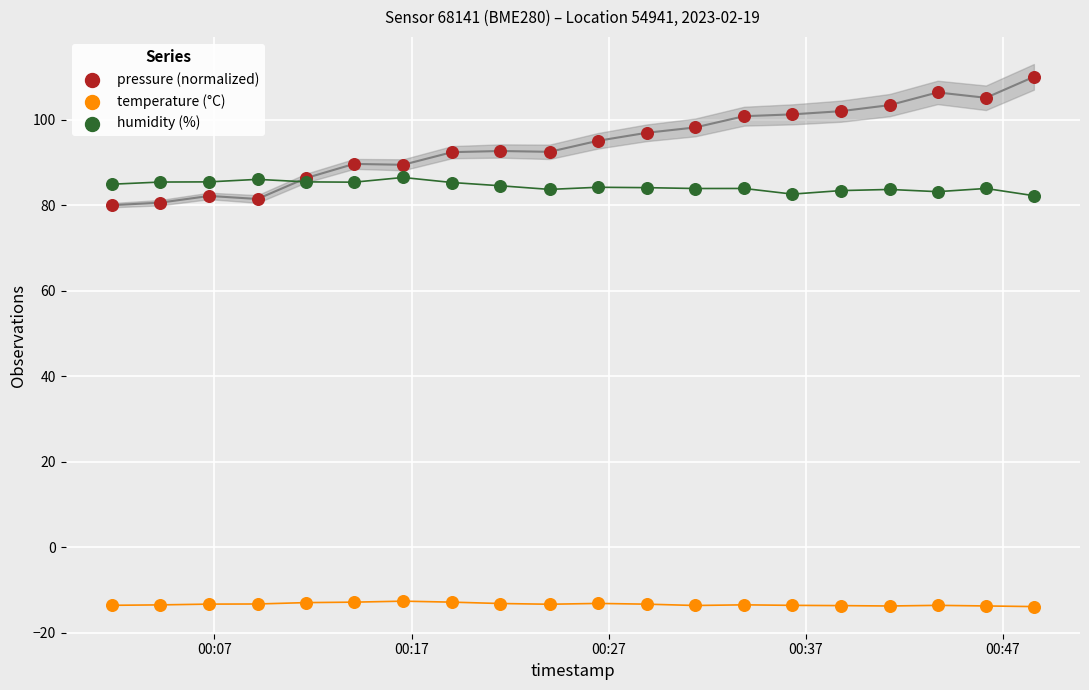

Which series reaches the maximum Y coordinate?

pressure (normalized)